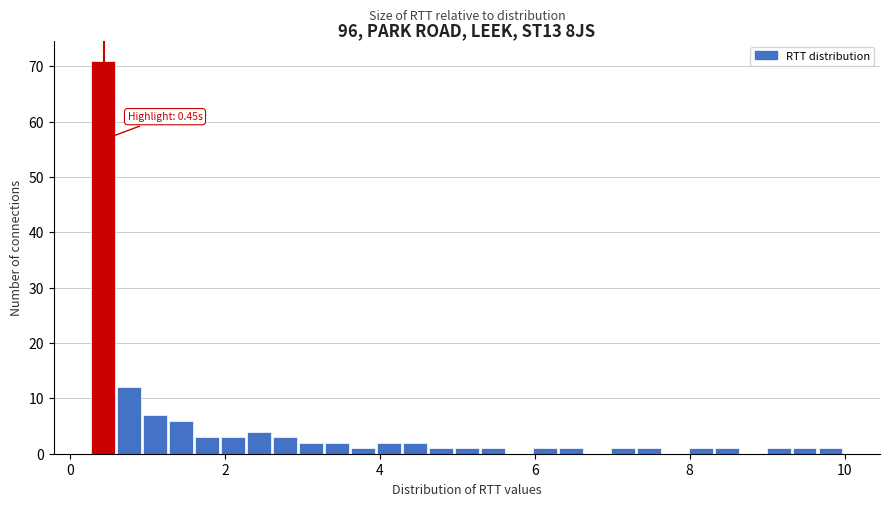

Read against the x-axis, roughly where is the centre of the tallest bar?

0.4